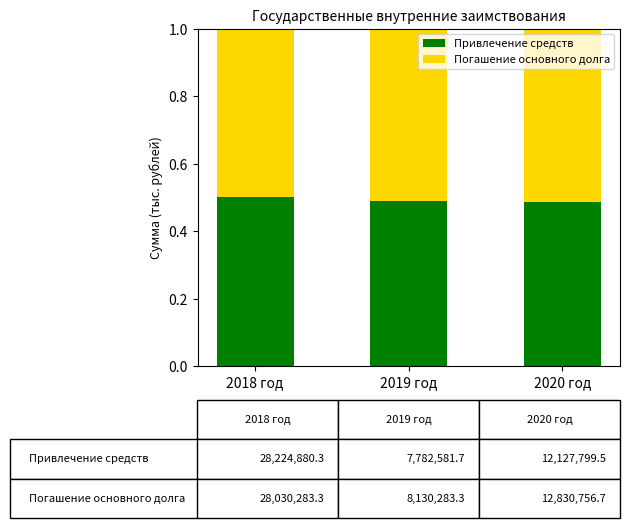

What is the total value across all series at 2020 год?

1.0